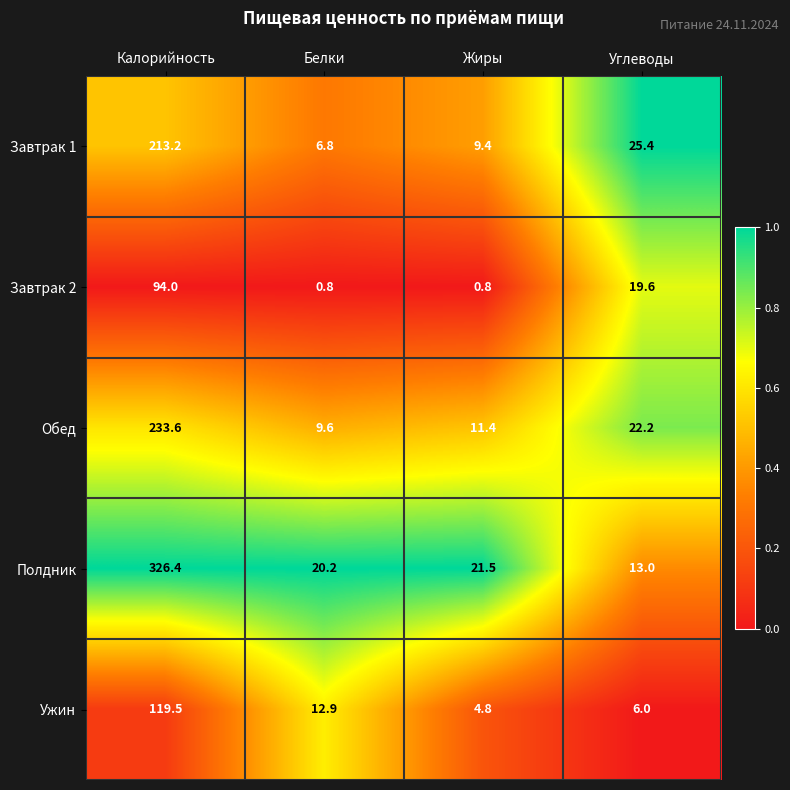

True or false: Ужин has a value of 12.9 at Белки.

True